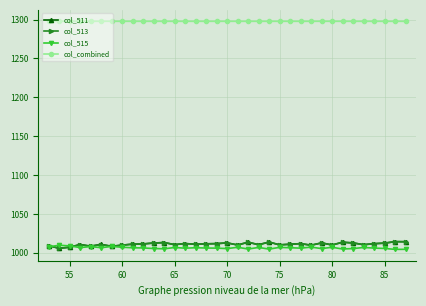

True or false: col_combined and col_513 cross at least once.

False